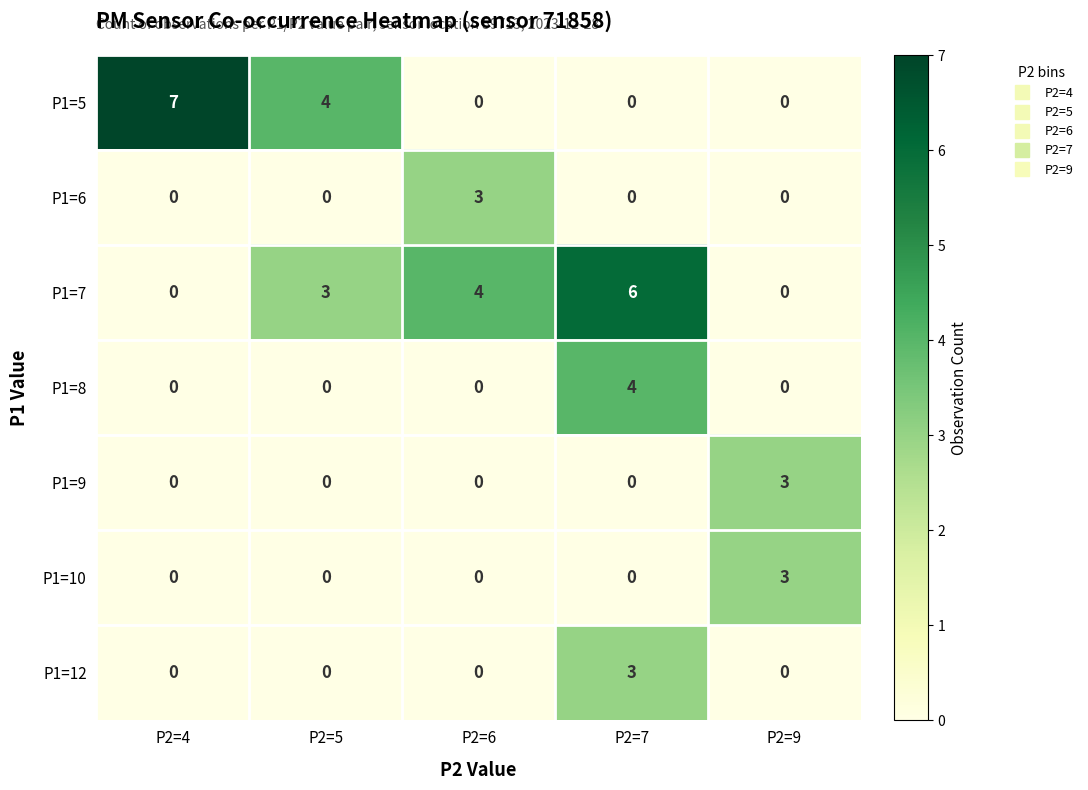

Which series changed the most between P2=5 and P2=6?

P1=5